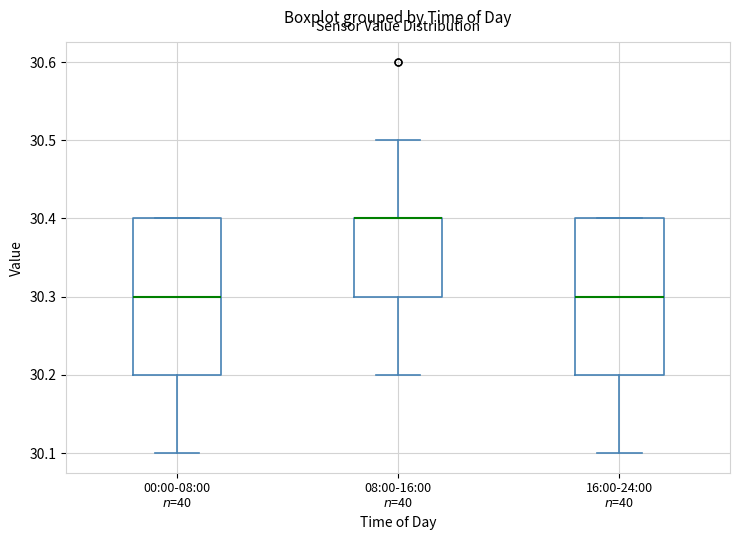

Reading left to right, transcribe this box plot: for each box, give where its median line is, the range the box spans, and where its two whiskers end, as read against the y-axis. The values are not printed on the chart, so give them approximately, as read against the axis.

00:00-08:00 $n$=40: median 30.3, box 30.2 to 30.4, whiskers 30.1 to 30.4
08:00-16:00 $n$=40: median 30.4 (drawn on the box's upper edge), box 30.3 to 30.4, whiskers 30.2 to 30.5
16:00-24:00 $n$=40: median 30.3, box 30.2 to 30.4, whiskers 30.1 to 30.4